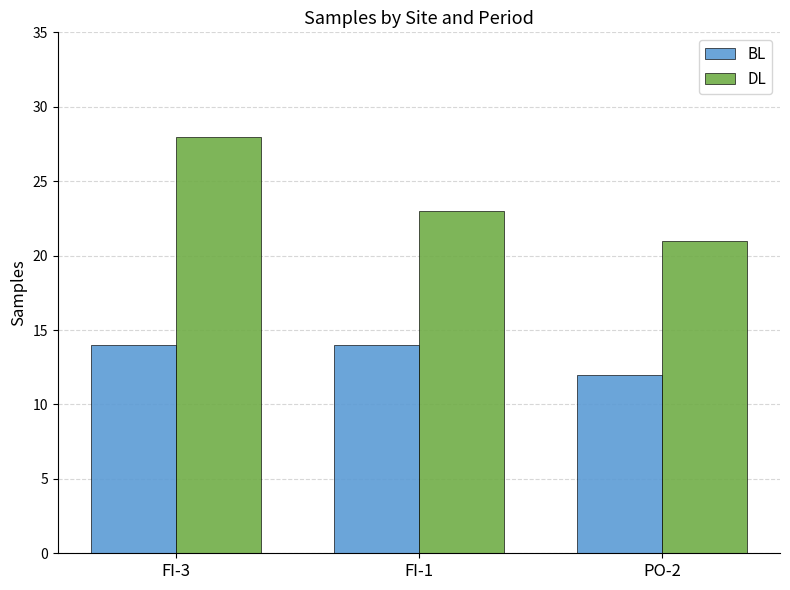

Reading left to right, list all the values displayed in this chart.

BL: FI-3=14	FI-1=14	PO-2=12
DL: FI-3=28	FI-1=23	PO-2=21